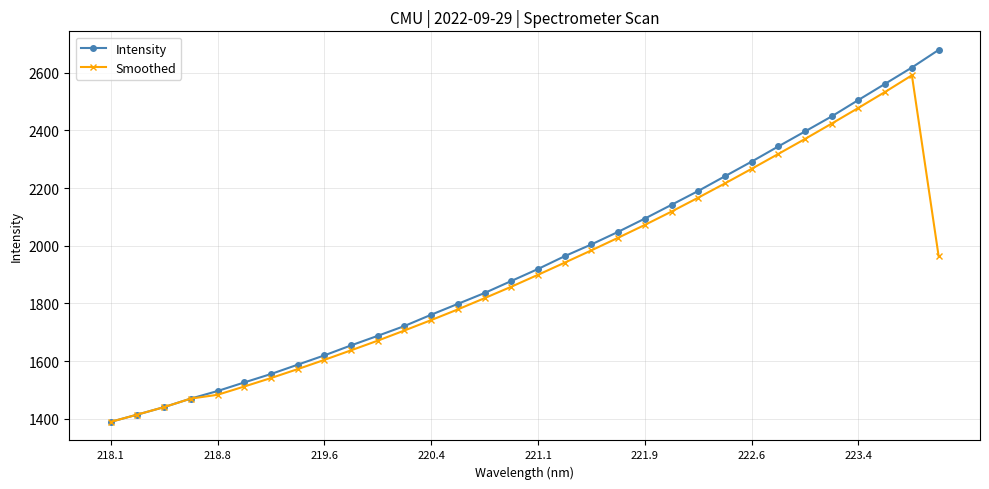

What is the maximum value shown in the chart?

2678.6